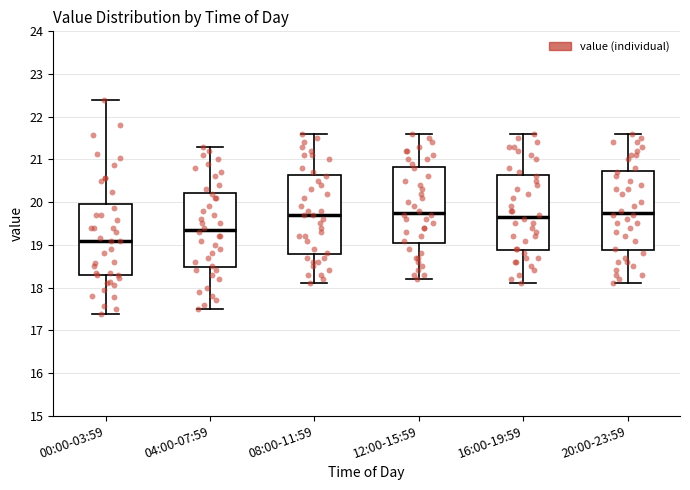

Reading left to right, read every box against the y-axis: the position of its median line, the range the box covers, and the ends of its whiskers. The values are not printed on the chart, so give them approximately, as read against the axis.

00:00-03:59: median 19.1, box 18.3 to 20.0, whiskers 17.4 to 22.4
04:00-07:59: median 19.4, box 18.5 to 20.2, whiskers 17.5 to 21.3
08:00-11:59: median 19.7, box 18.8 to 20.6, whiskers 18.1 to 21.6
12:00-15:59: median 19.8, box 19.1 to 20.8, whiskers 18.2 to 21.6
16:00-19:59: median 19.7, box 18.9 to 20.6, whiskers 18.1 to 21.6
20:00-23:59: median 19.8, box 18.9 to 20.7, whiskers 18.1 to 21.6